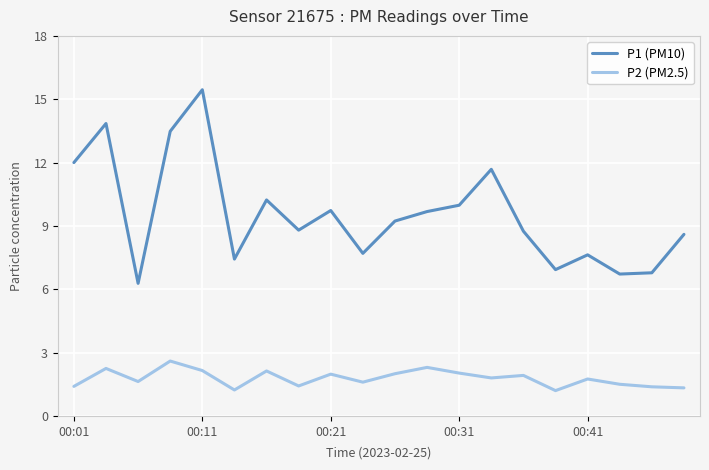

What is the lowest value of the P1 (PM10) series?

6.3